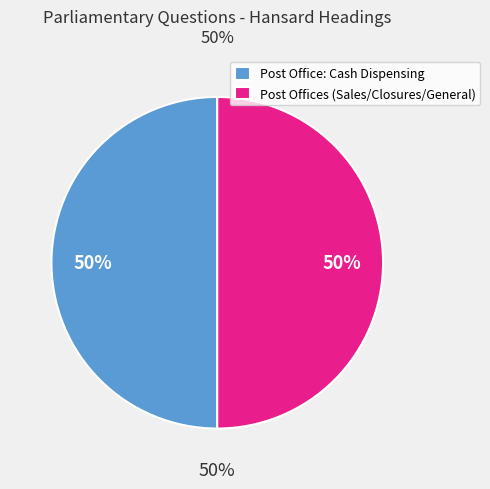

Is it true that 18858 is 14% of the pie?

True